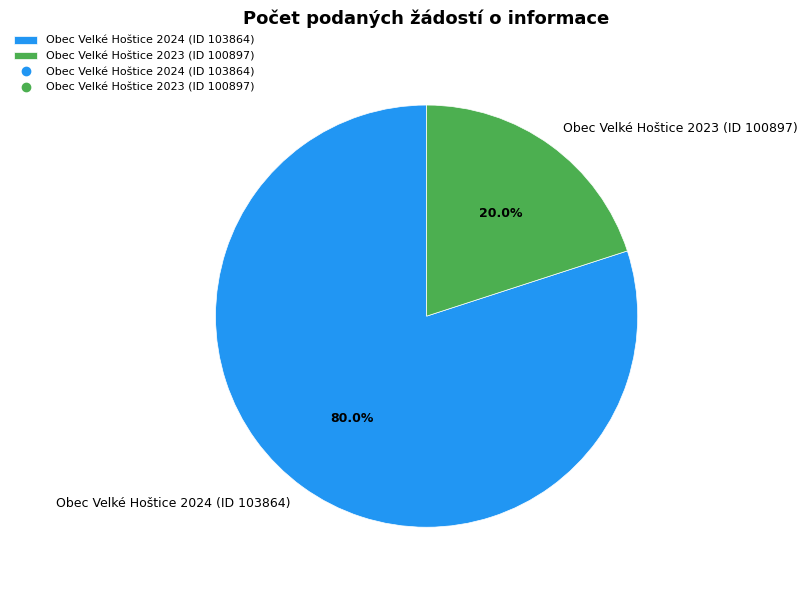

Which has a higher value, Obec Velké Hoštice 2023 (ID 100897) or Obec Velké Hoštice 2024 (ID 103864)?

Obec Velké Hoštice 2024 (ID 103864)